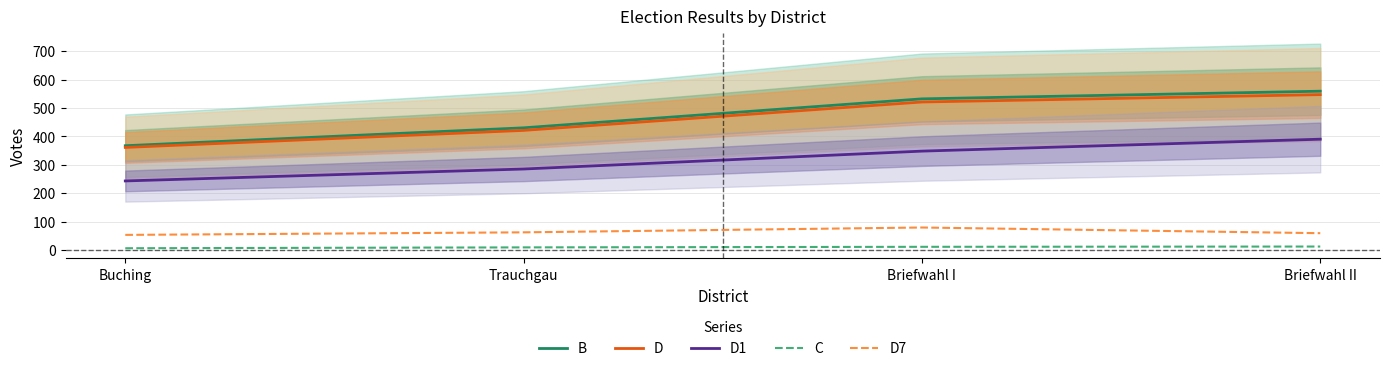

Where does the D7 series first go above 62?

Briefwahl I